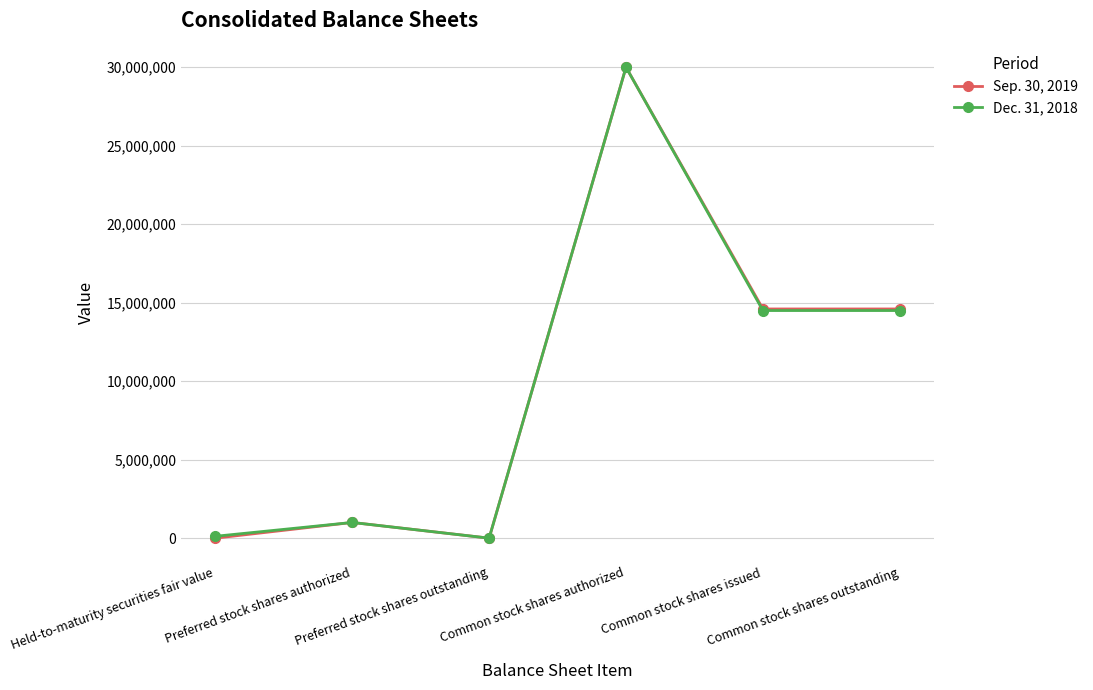

How many data points does each series have?

6